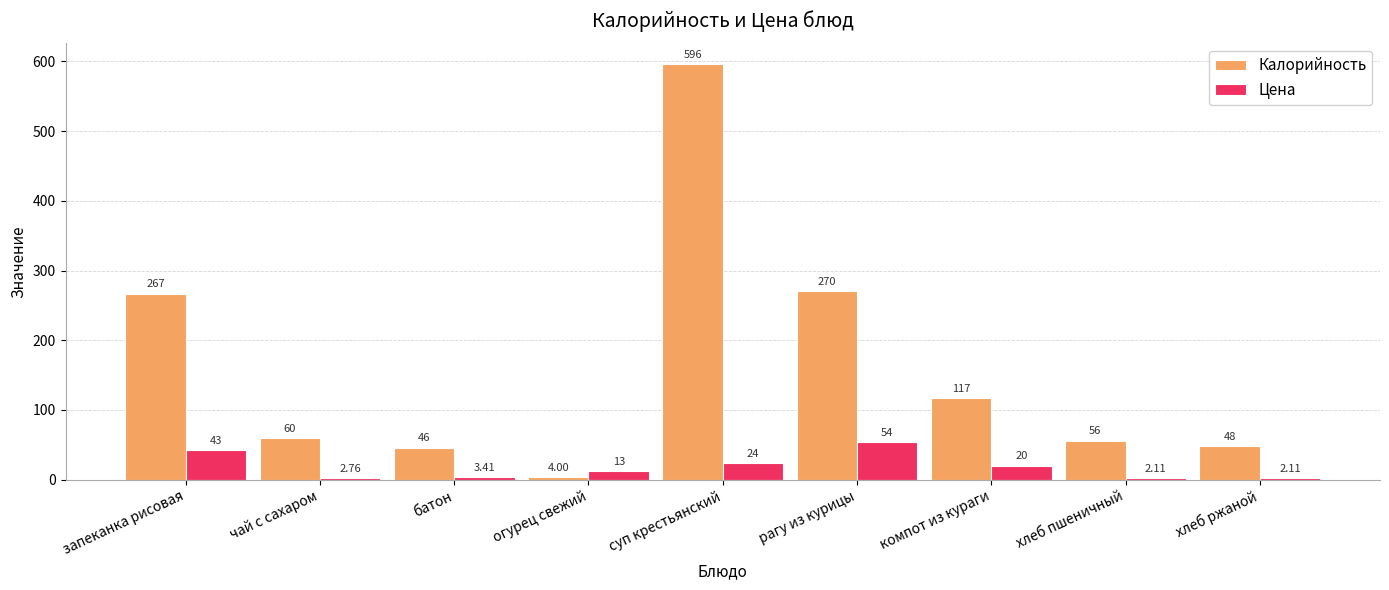

Which category has the highest value in the Цена series?

рагу из курицы